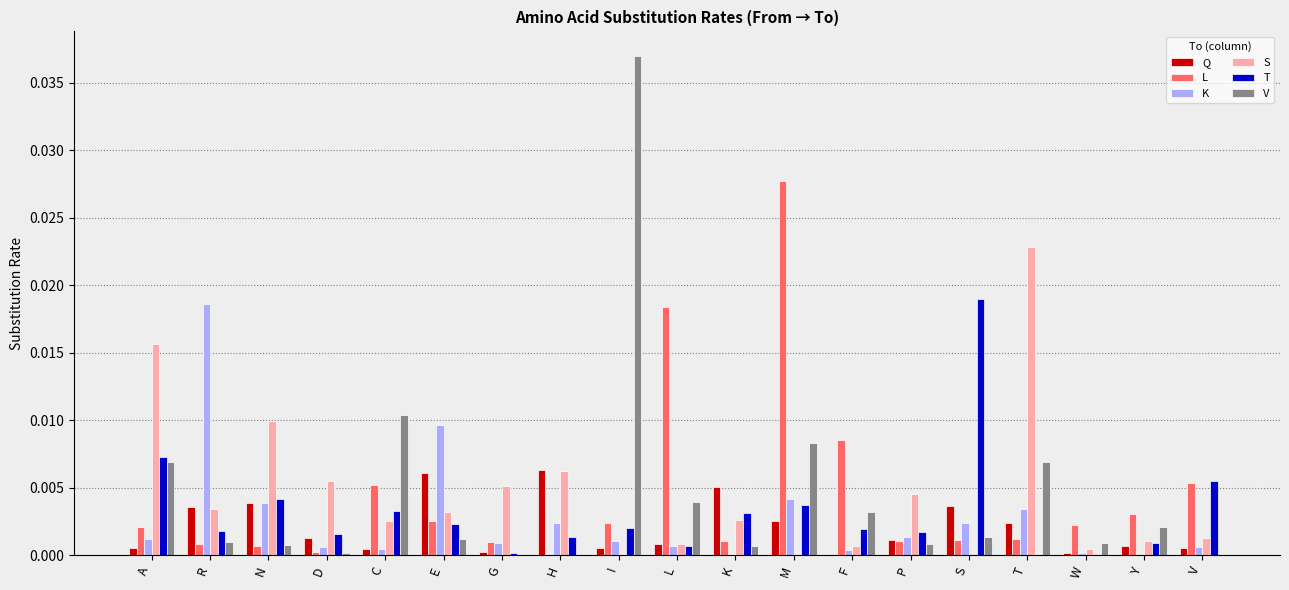

The T series shows 0.0 at D. True or false?

True